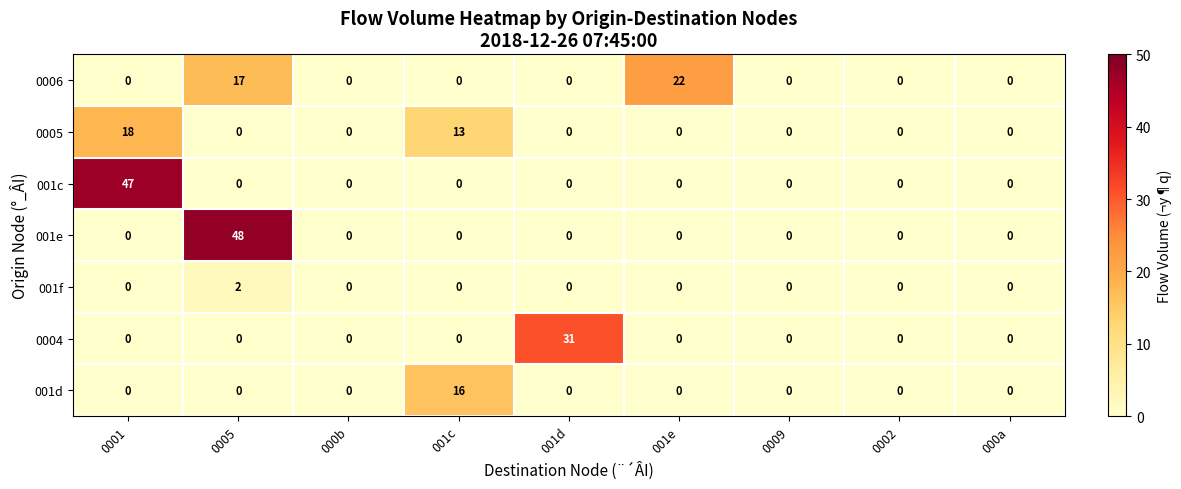

Count the number of categories in the chart.

9